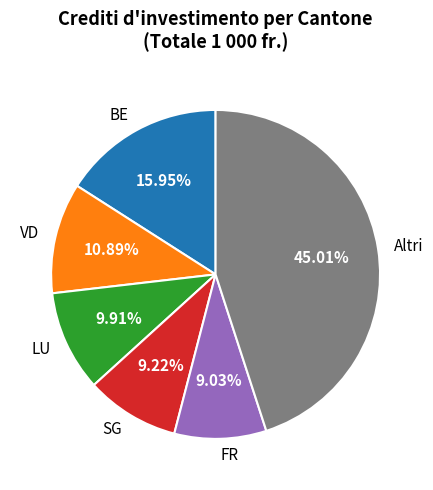

Which slice is the largest?

Altri